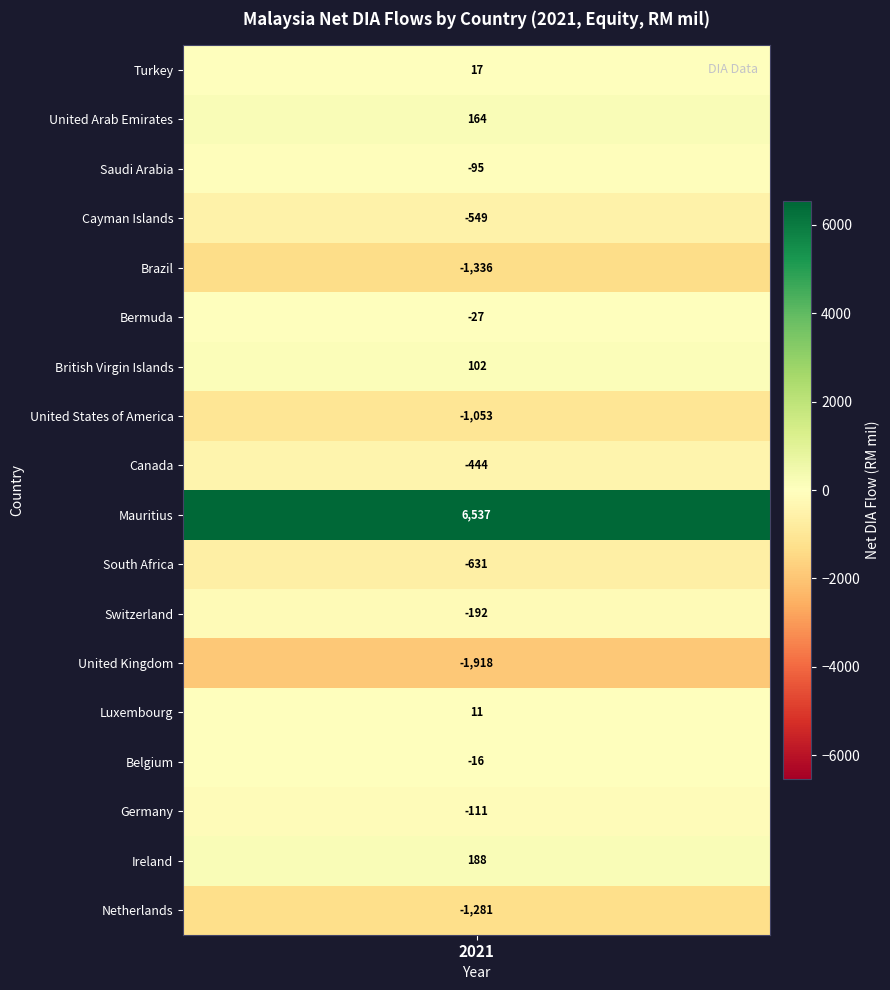

What is the maximum value for British Virgin Islands?

102.4